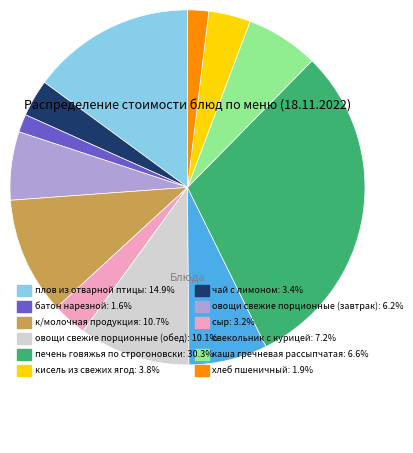

Which slice is the smallest?

батон нарезной